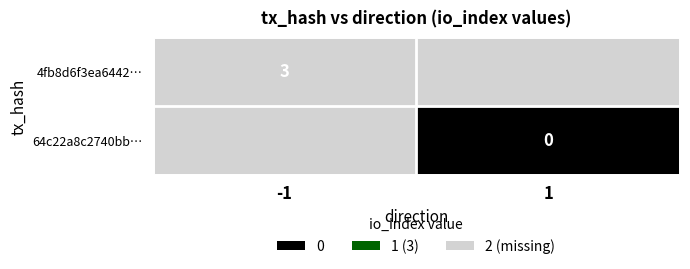

Is it true that 4fb8d6f3ea6442… equals 3 at -1?

True